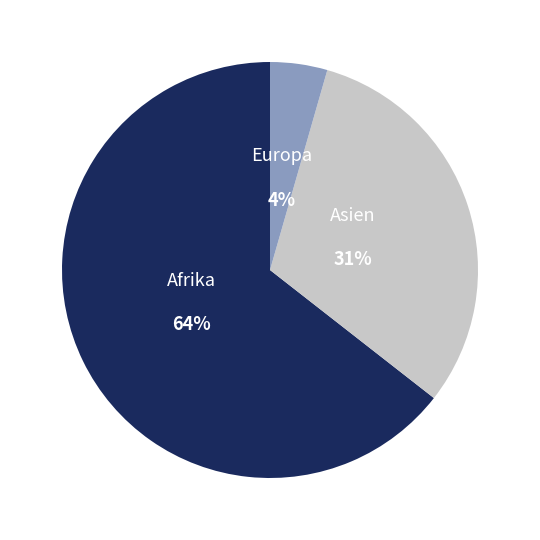

Count the number of slices in the pie.

3